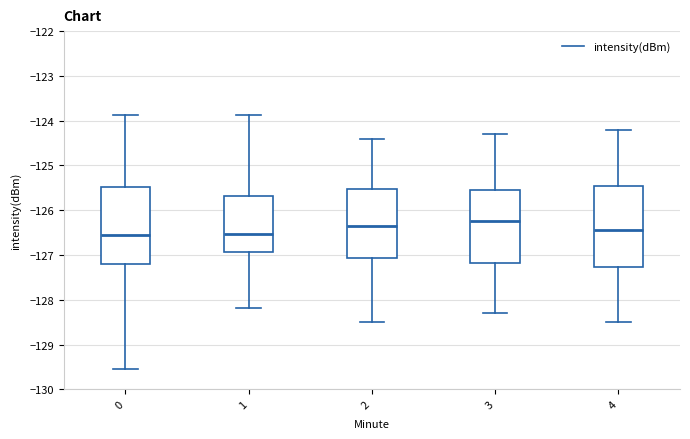

Reading left to right, transcribe this box plot: for each box, give where its median line is, the range the box spans, and where its two whiskers end, as read against the y-axis. The values are not printed on the chart, so give them approximately, as read against the axis.

0: median -126.5, box -127.2 to -125.5, whiskers -129.5 to -123.9
1: median -126.5, box -126.9 to -125.7, whiskers -128.2 to -123.9
2: median -126.3, box -127.1 to -125.5, whiskers -128.5 to -124.4
3: median -126.2, box -127.2 to -125.5, whiskers -128.3 to -124.3
4: median -126.4, box -127.3 to -125.4, whiskers -128.5 to -124.2